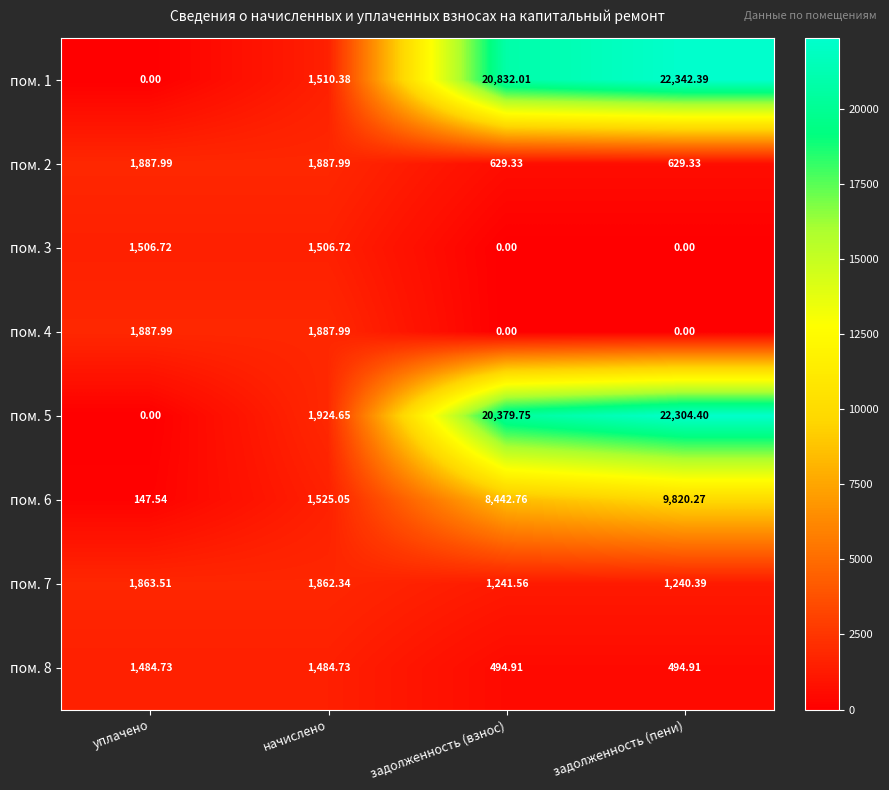

How many data points does each series have?

4